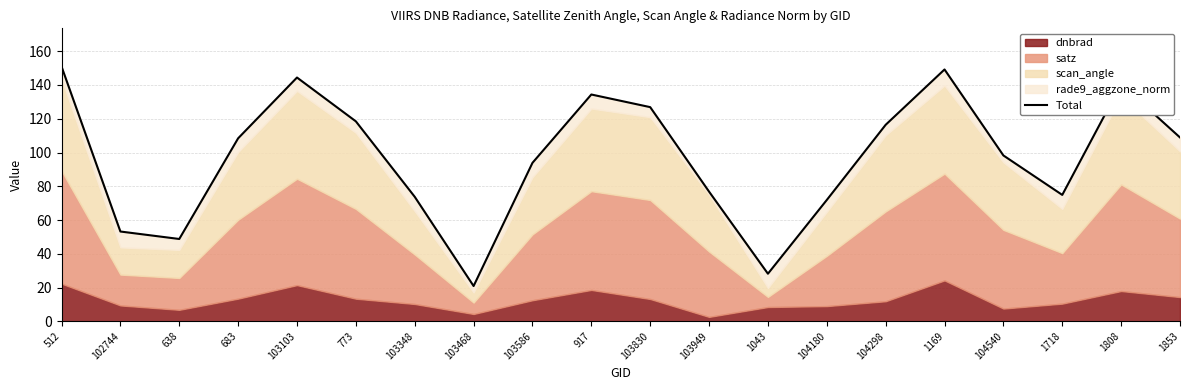

List the labels in order of value, largest first.

512, 1169, 103103, 1808, 917, 103830, 773, 104298, 1853, 683, 104540, 103586, 103949, 1718, 103348, 104180, 102744, 638, 1043, 103468